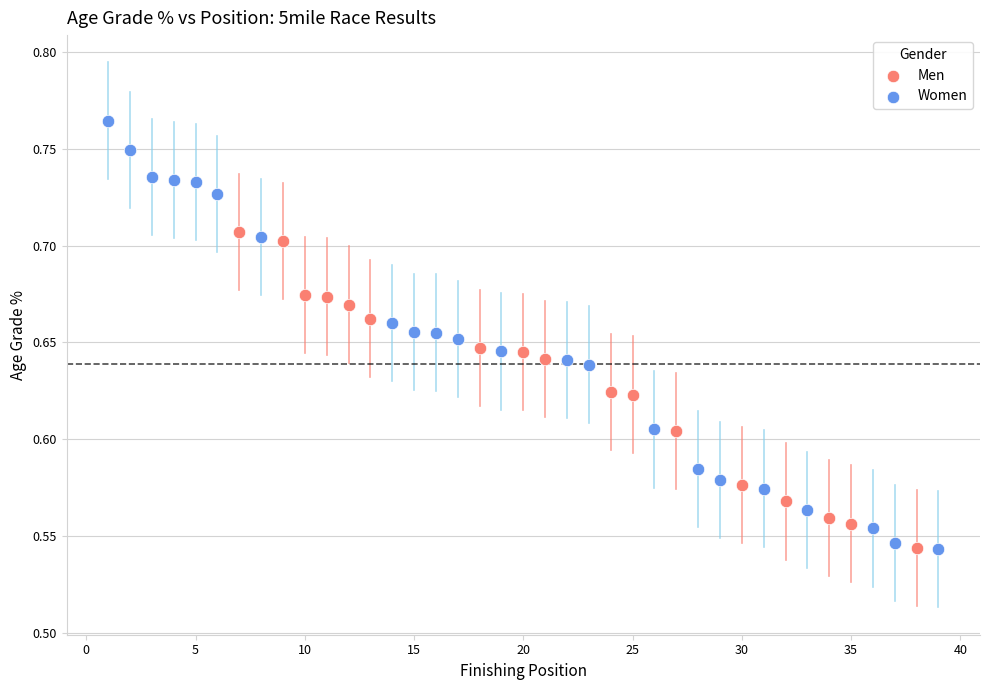

Which series contains the highest Y value?

Women